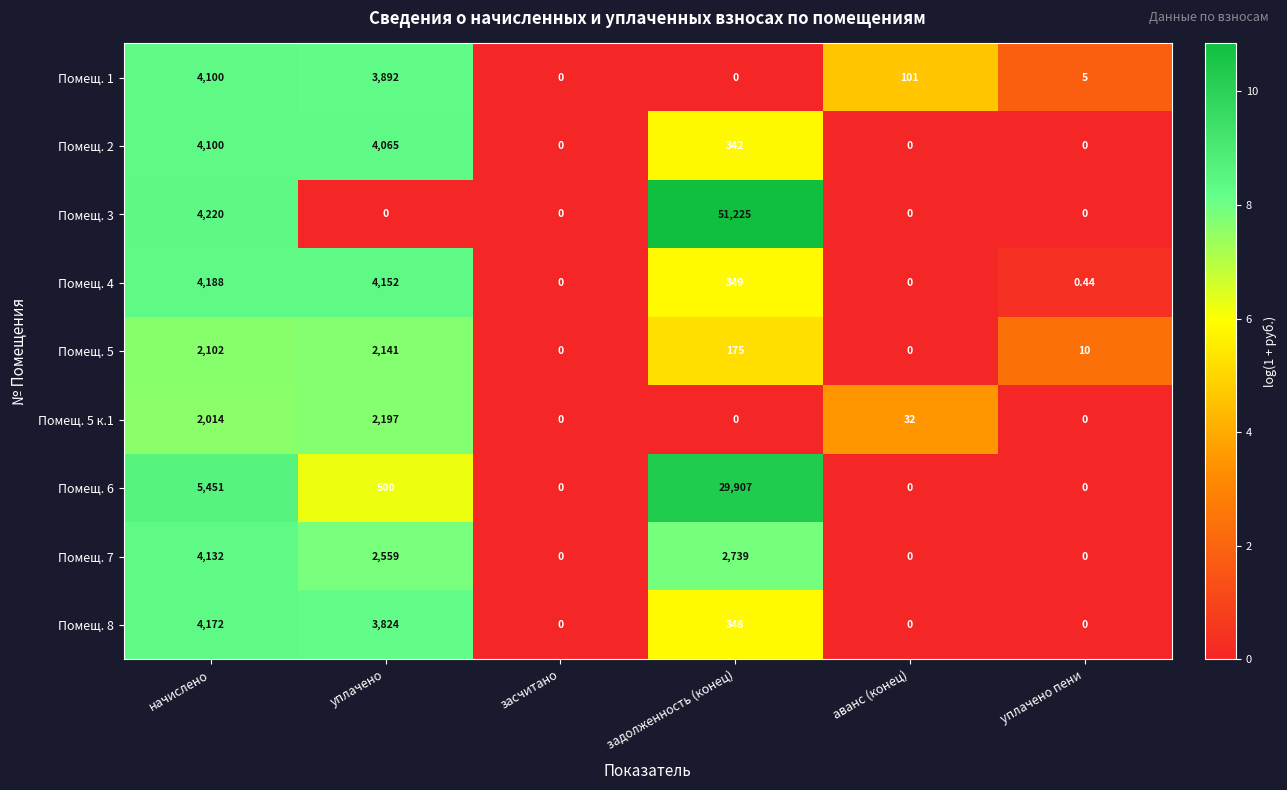

Count the number of categories in the chart.

6